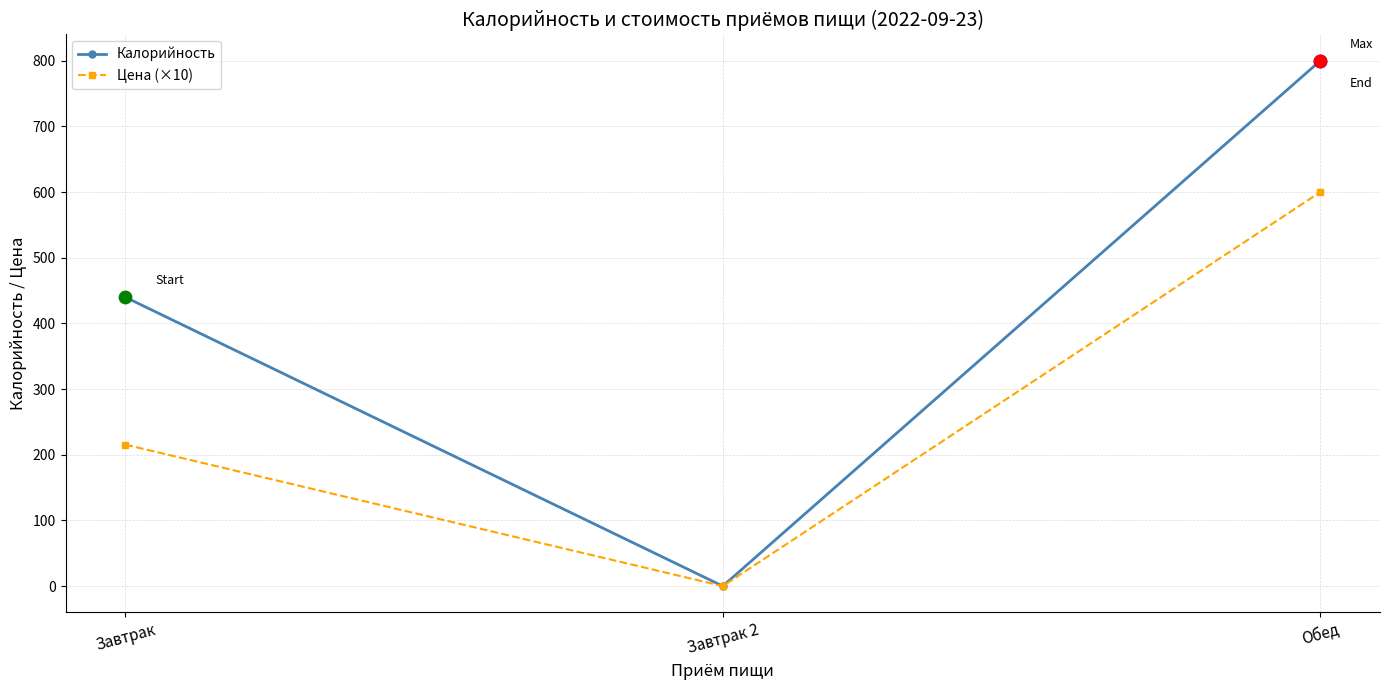

Which series changed the most between Завтрак and Завтрак 2?

Калорийность